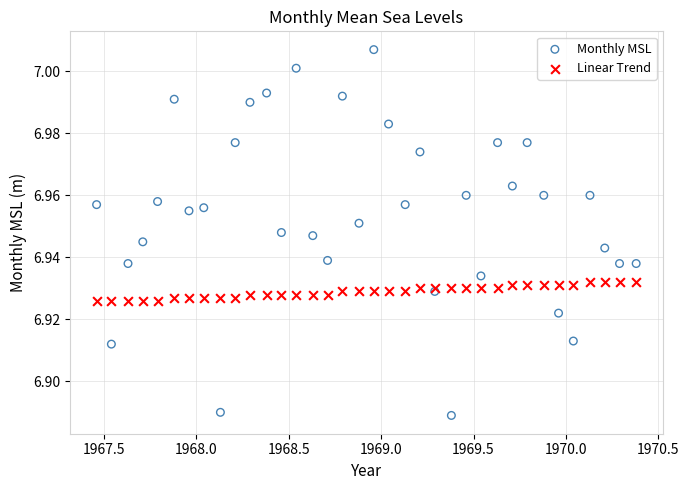

Which series reaches the maximum Y coordinate?

Monthly MSL